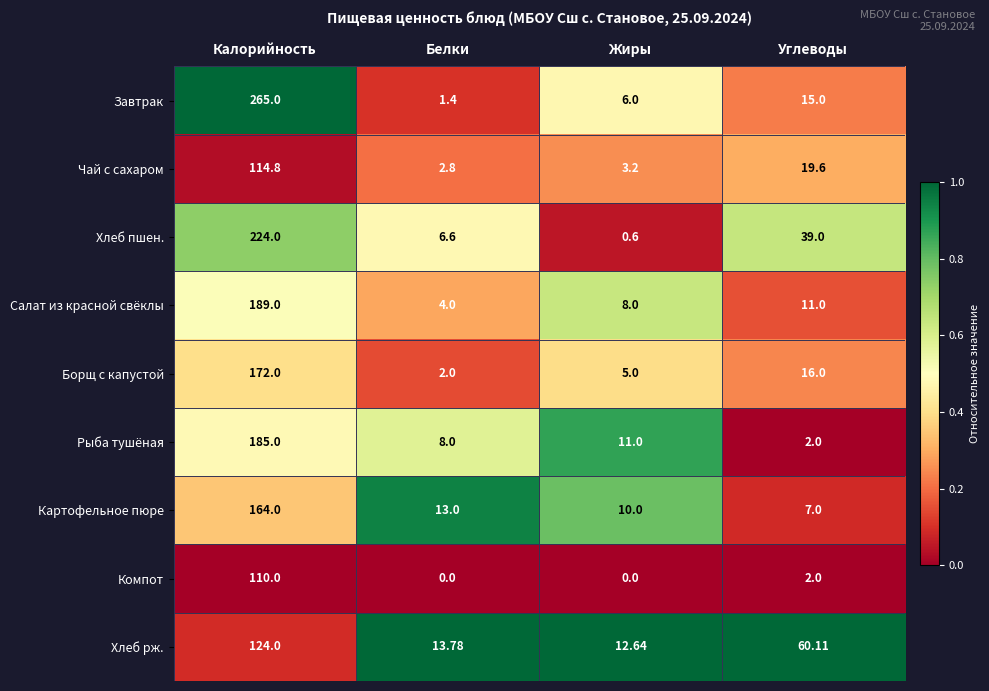

Rank the series by their maximum value, from lowest to highest.

Компот, Чай с сахаром, Хлеб рж., Картофельное пюре, Борщ с капустой, Рыба тушёная, Салат из красной свёклы, Хлеб пшен., Завтрак